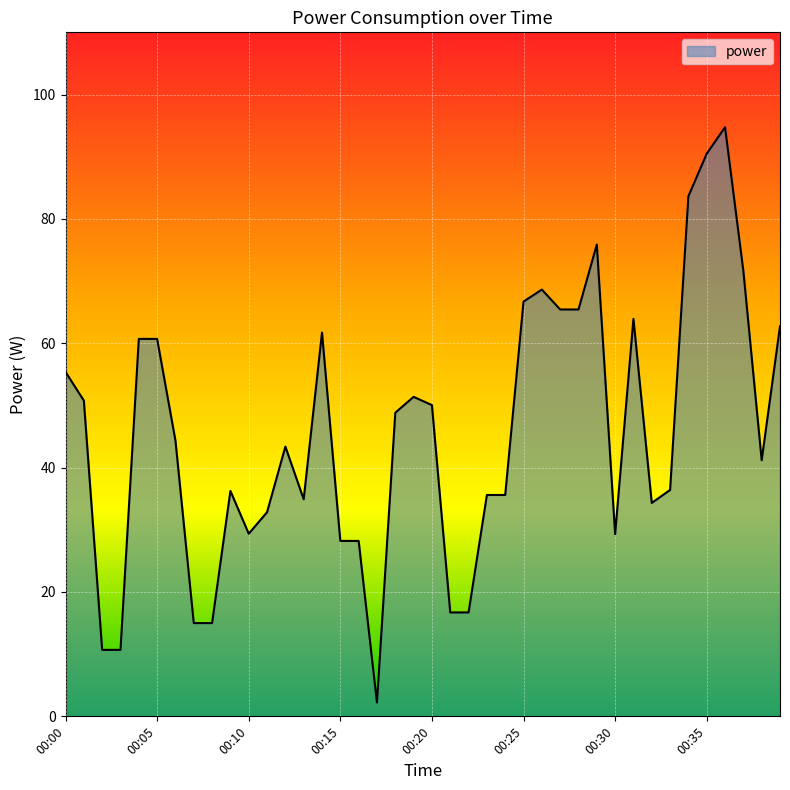

How many lines are shown in the chart?

1